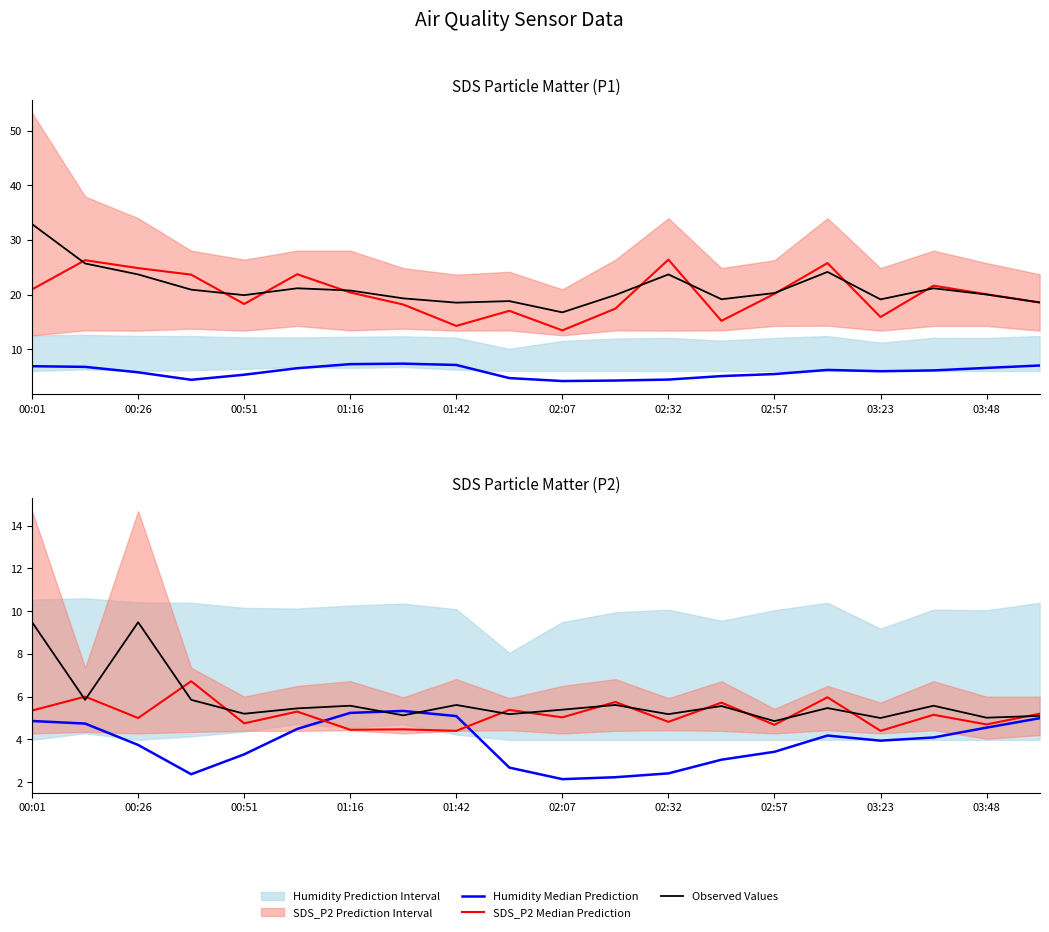

Which series has the largest total across all categories?

SDS_P1 Median Prediction